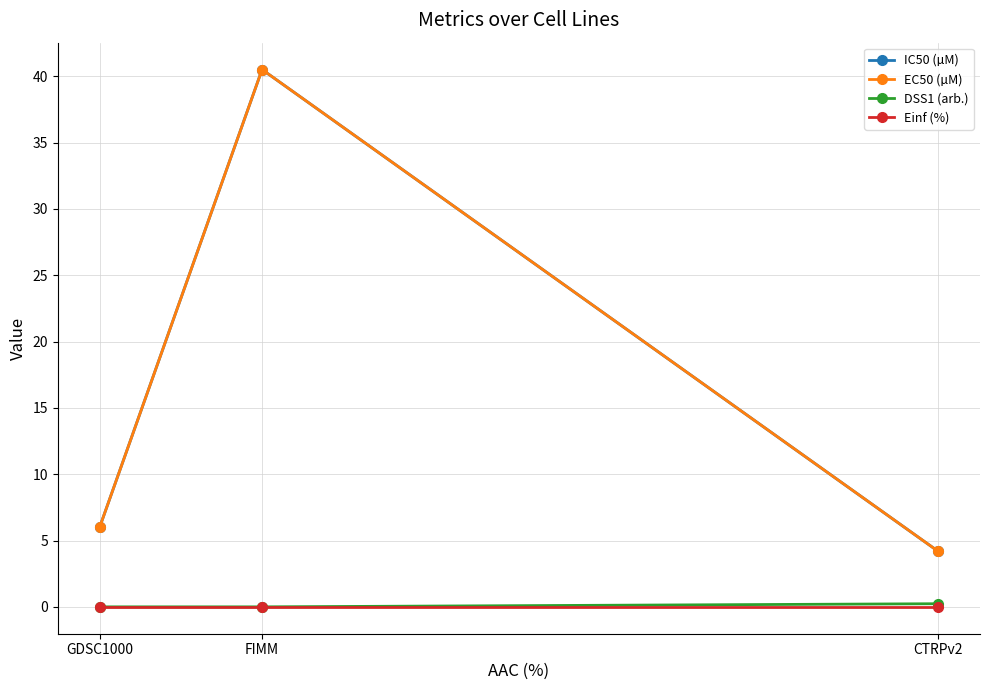

Is this an area chart (filled region under the line)?

No